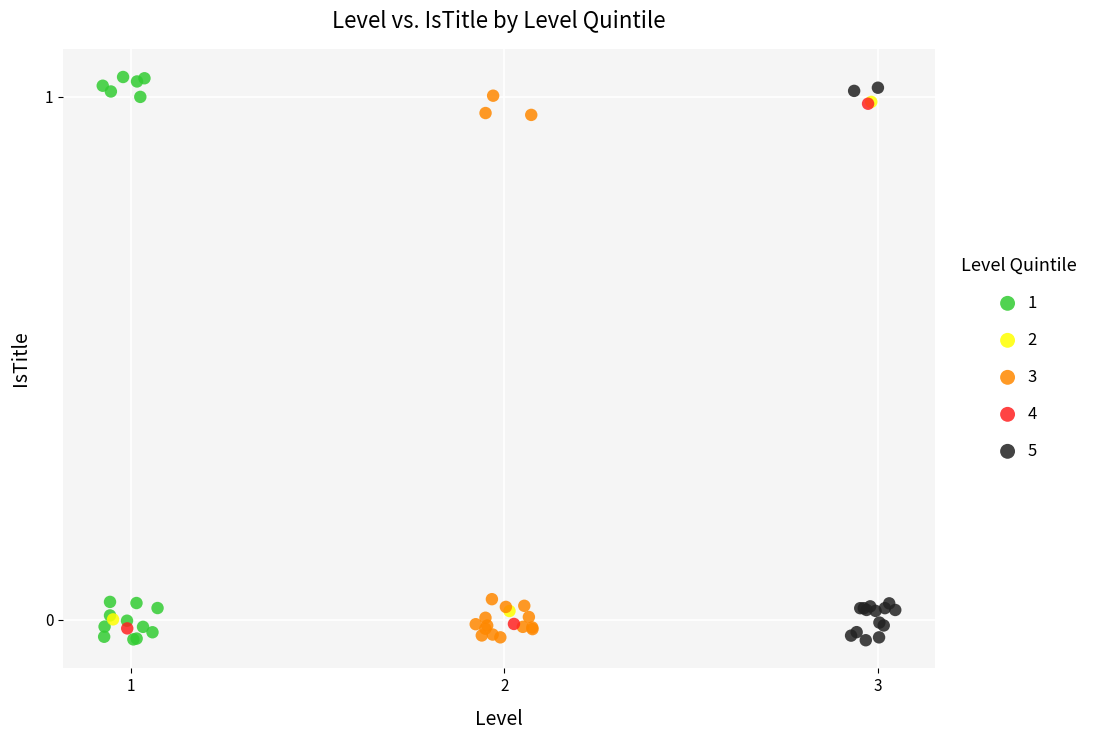

What are all the series names shown in the legend?

1, 2, 3, 4, 5